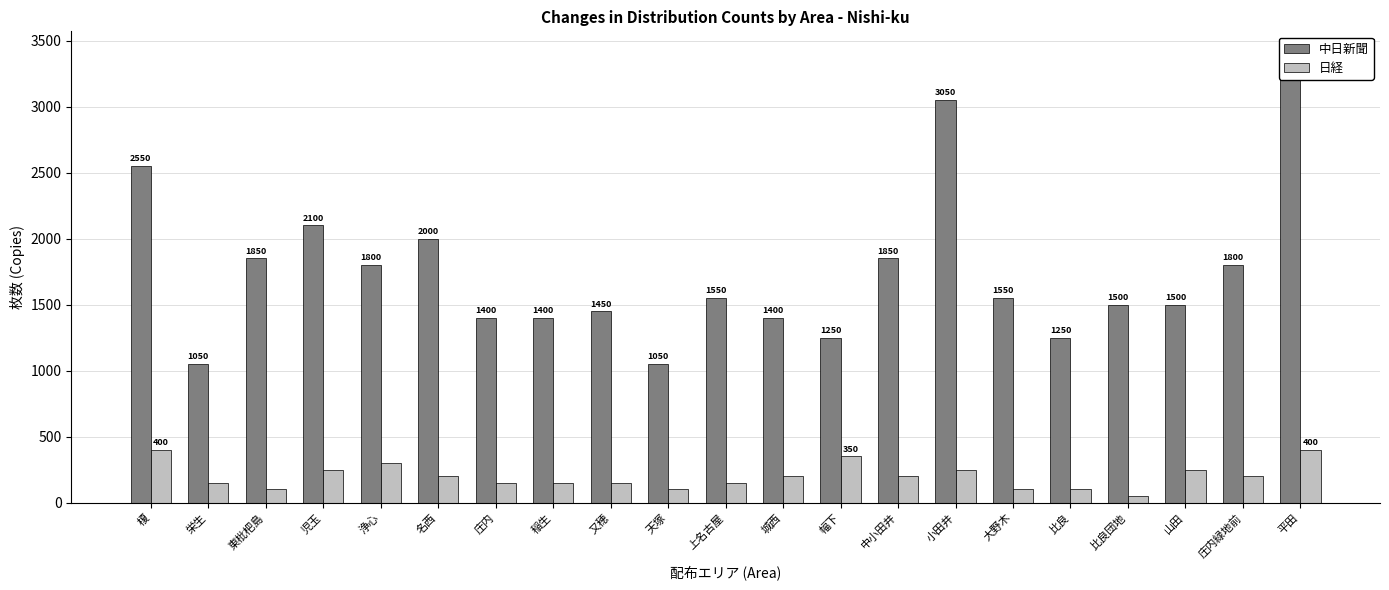

At 榎, list the series in order from smallest to largest.

日経, 中日新聞